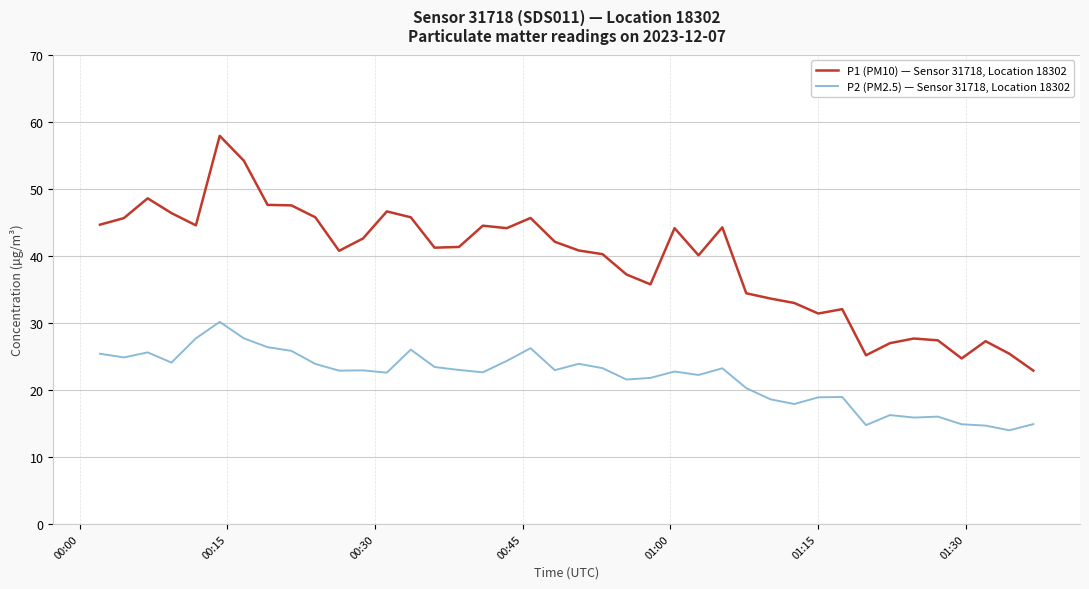

Which series has the widest spread of values?

P1 (PM10) — Sensor 31718, Location 18302